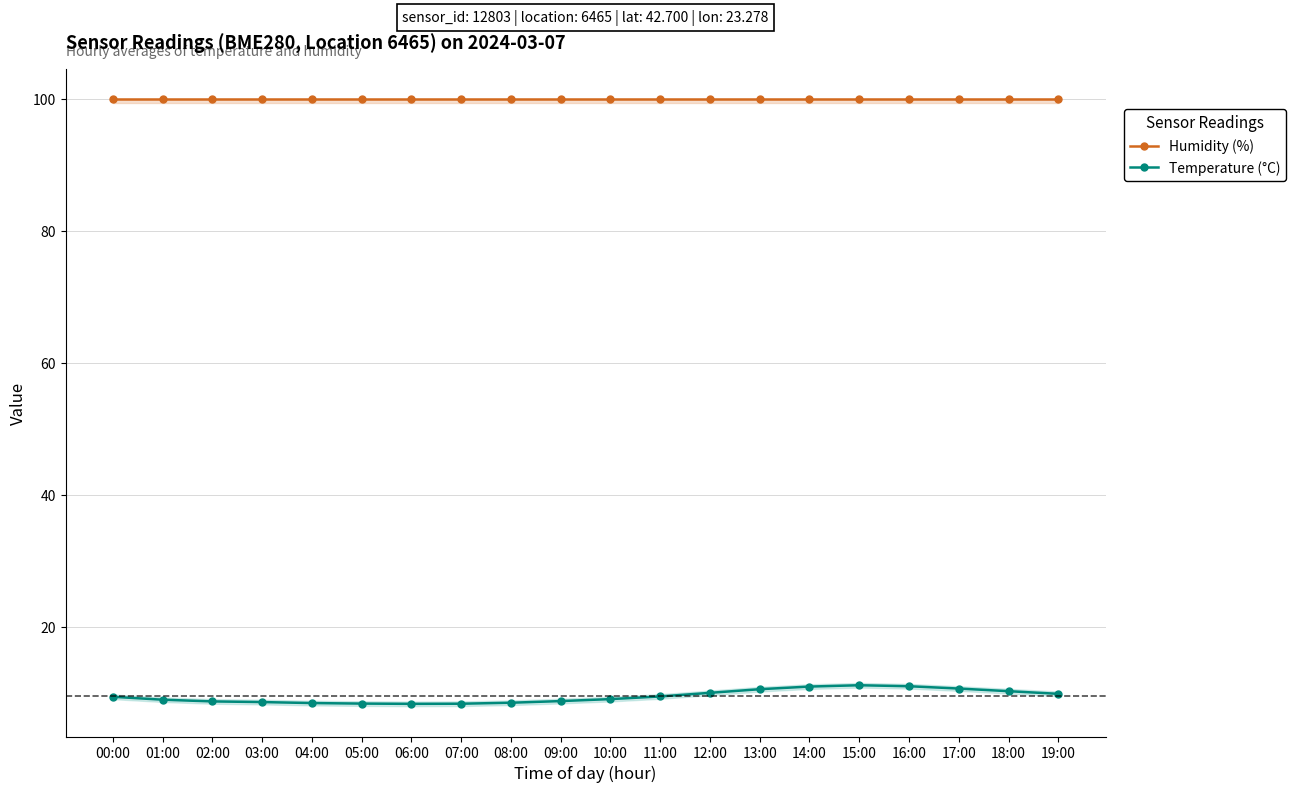

What is the sum of the Humidity (%) values at 10:00 and 05:00?

200.0